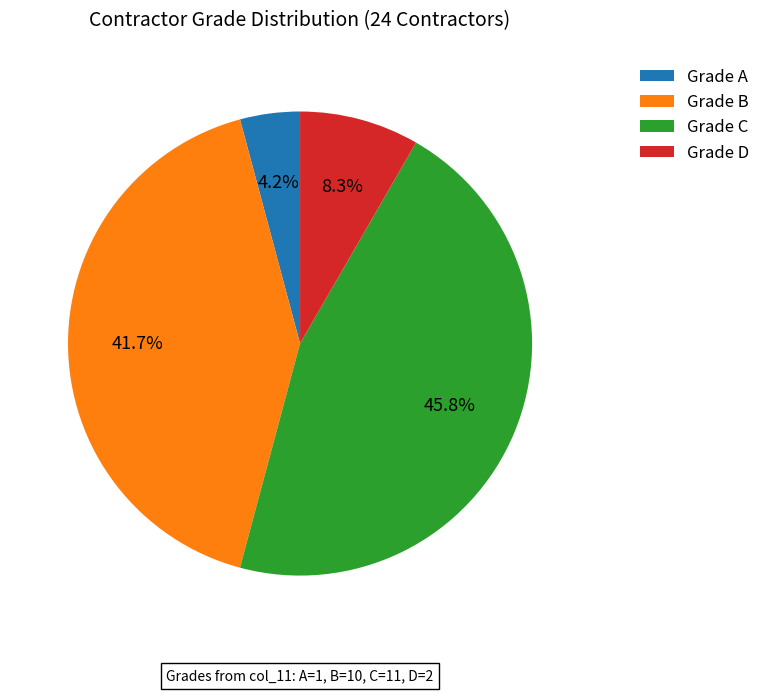

Between Grade C and Grade B, which is larger?

Grade C